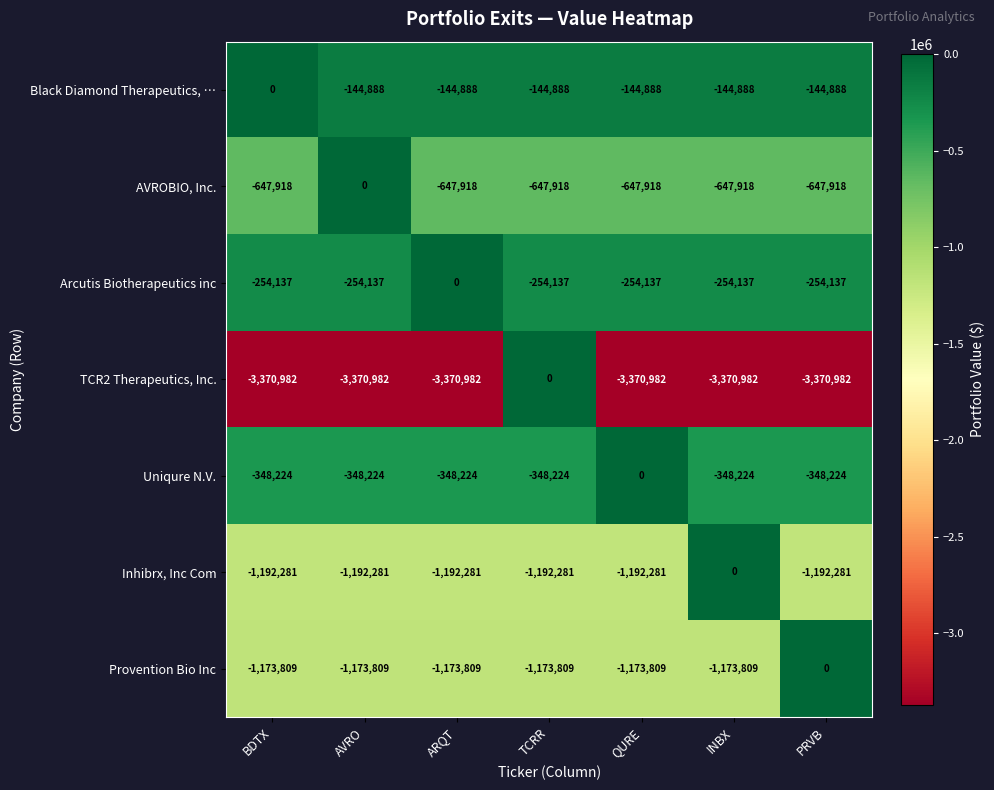

What is the difference between the maximum and second lowest values in the Inhibrx, Inc Com series?

1192281